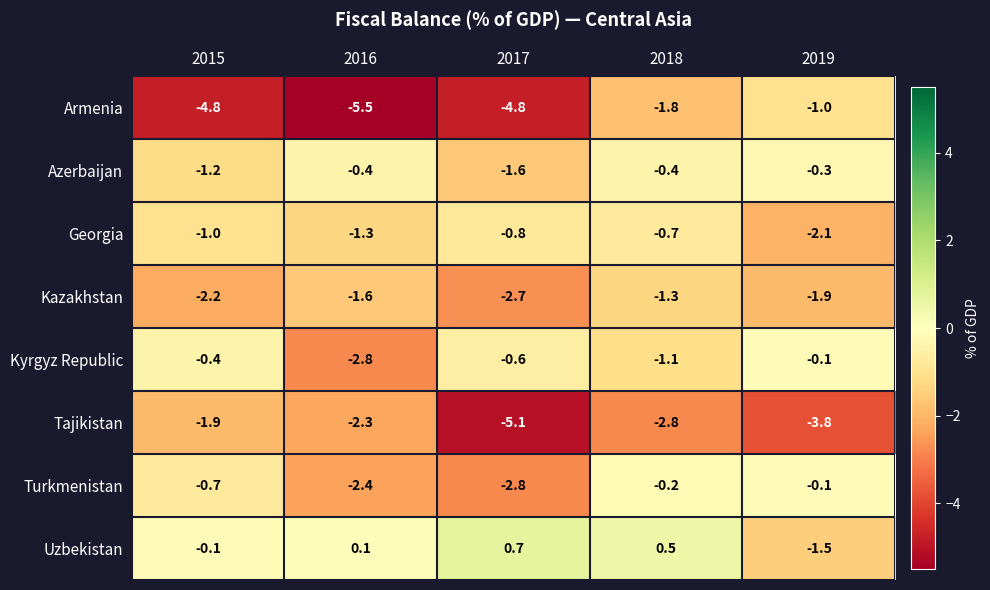

What is the difference between the highest and lowest values at 2018?

3.3